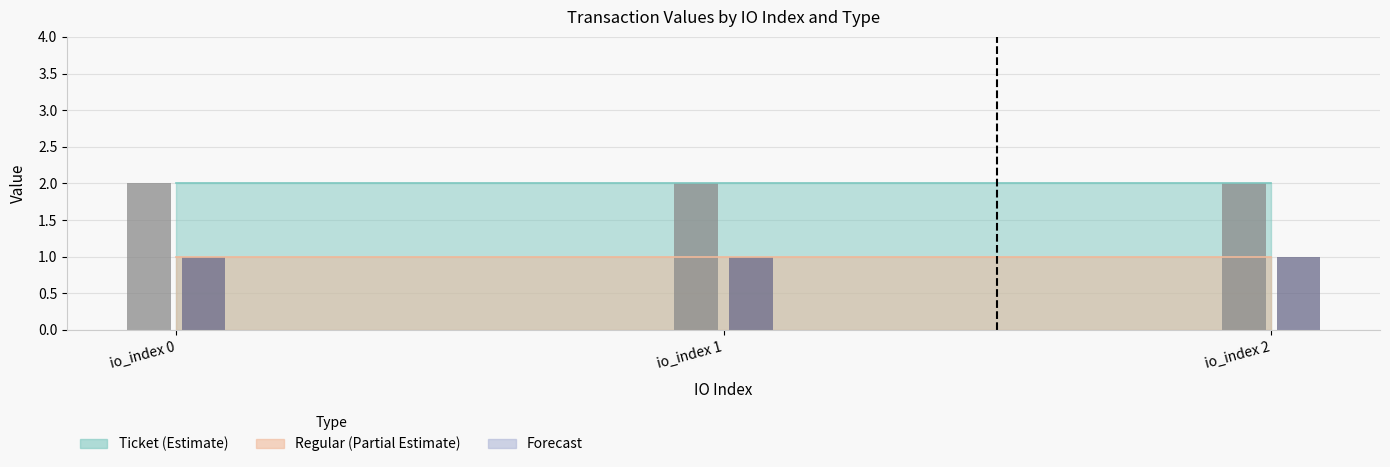

What is the greatest value displayed?

2.0